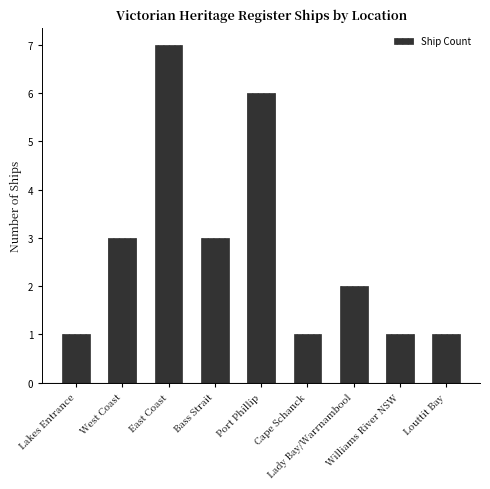

Is it true that the value at West Coast is 3?

True